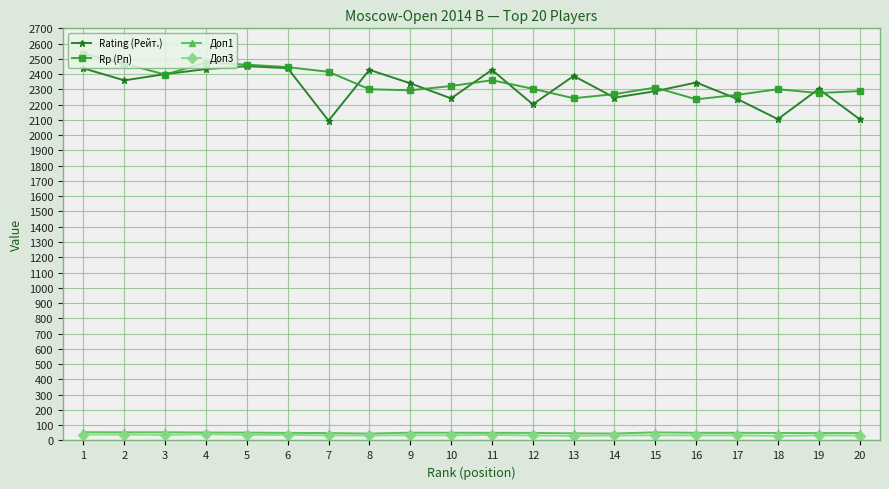

Is the value of Rp (Рп) at 10 greater than the value of Доп3 at 4?

Yes